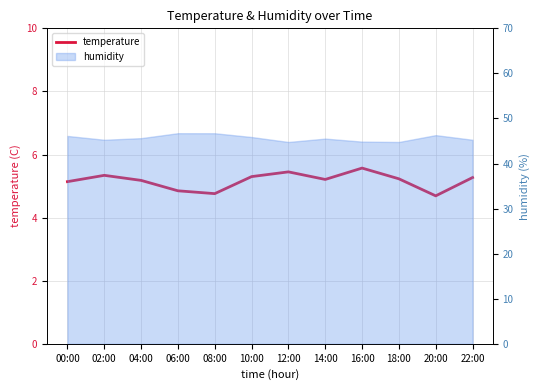

What is the label of the 8th point from the left?

14:00